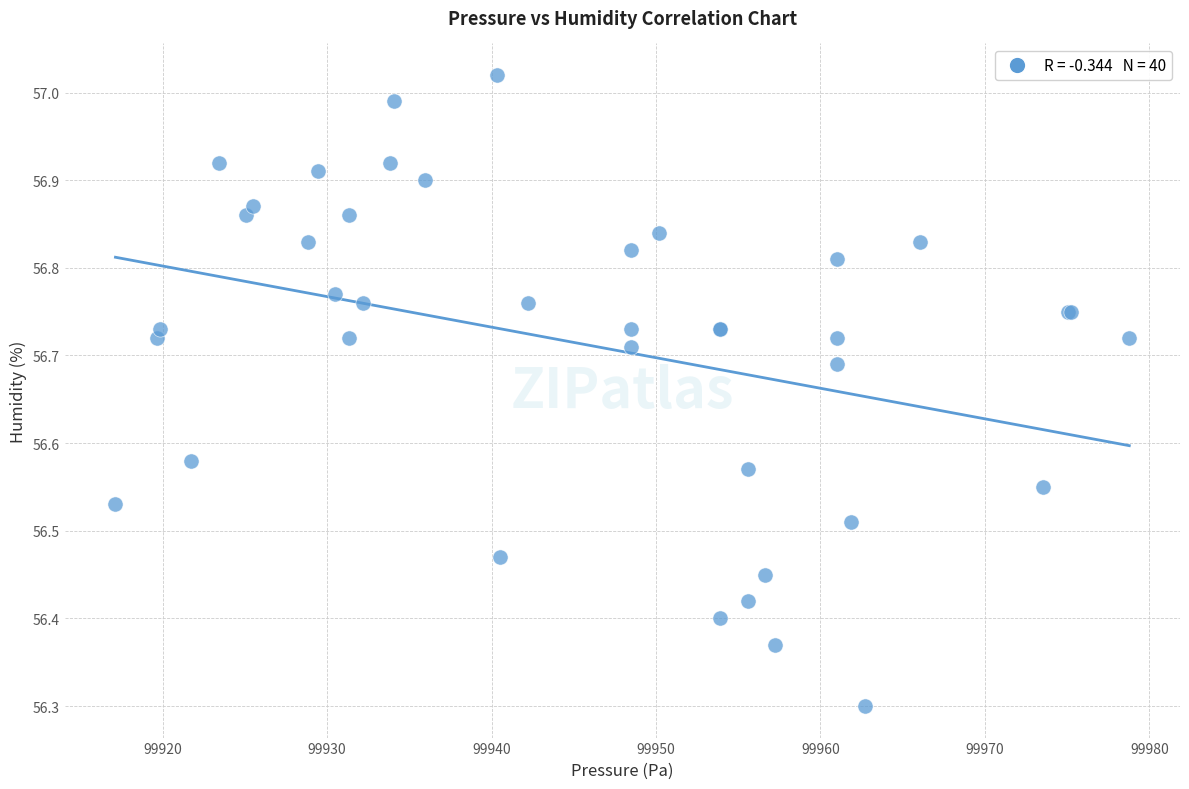

What Y value in the scatter plot is closest to 56?

56.3